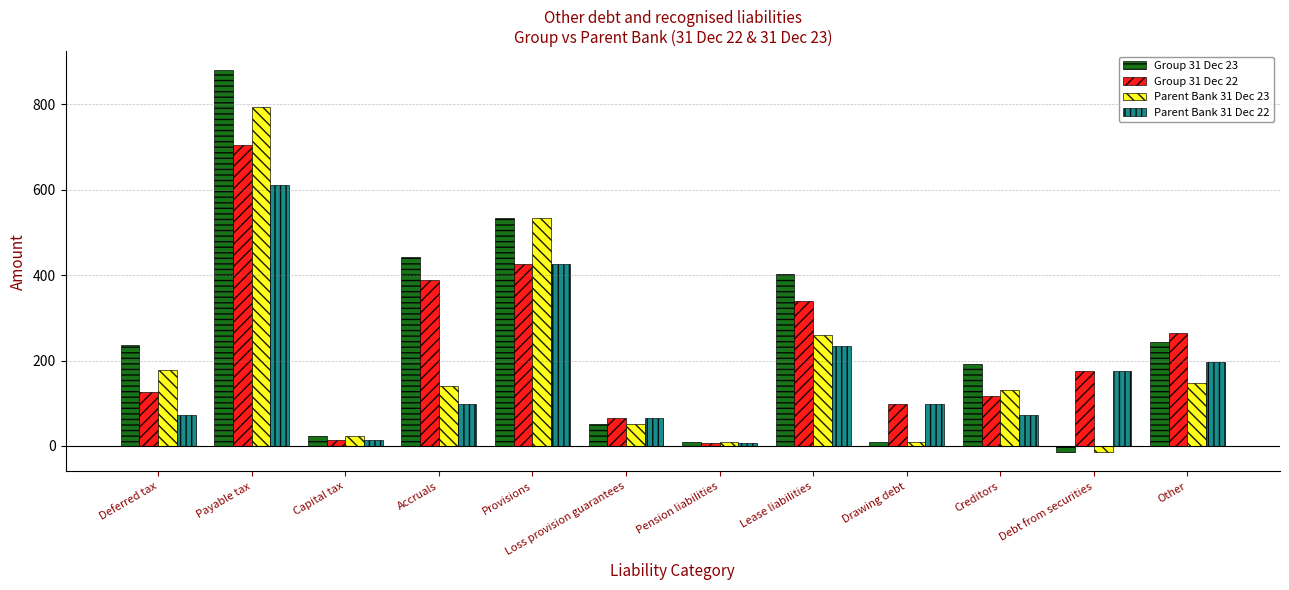

At which category is the sum across all series the highest?

Payable tax